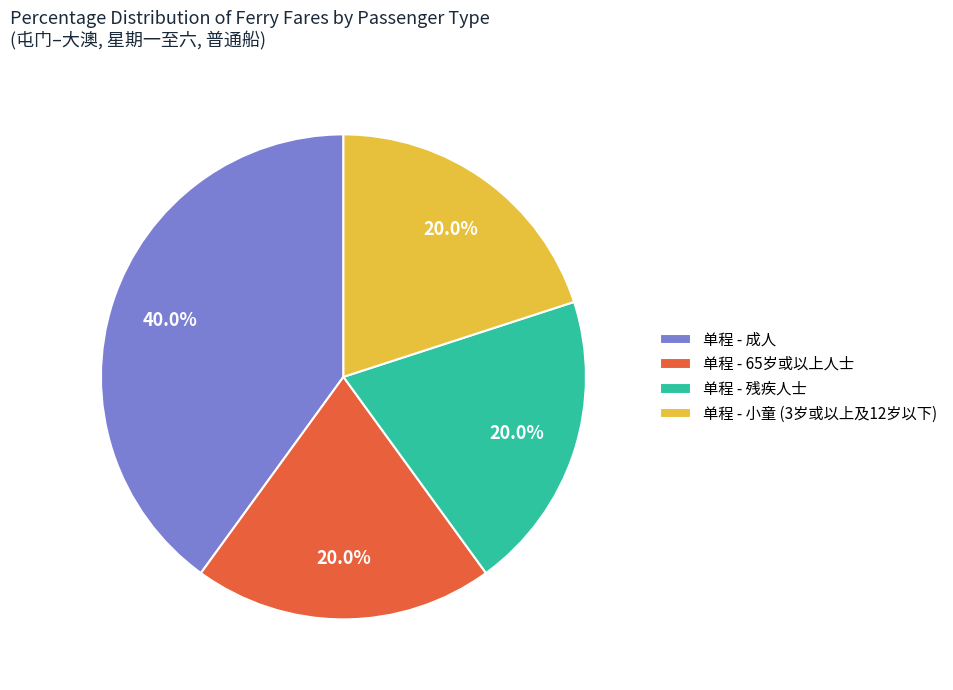

Does 单程 - 小童 (3岁或以上及12岁以下) represent more than half of the total?

No